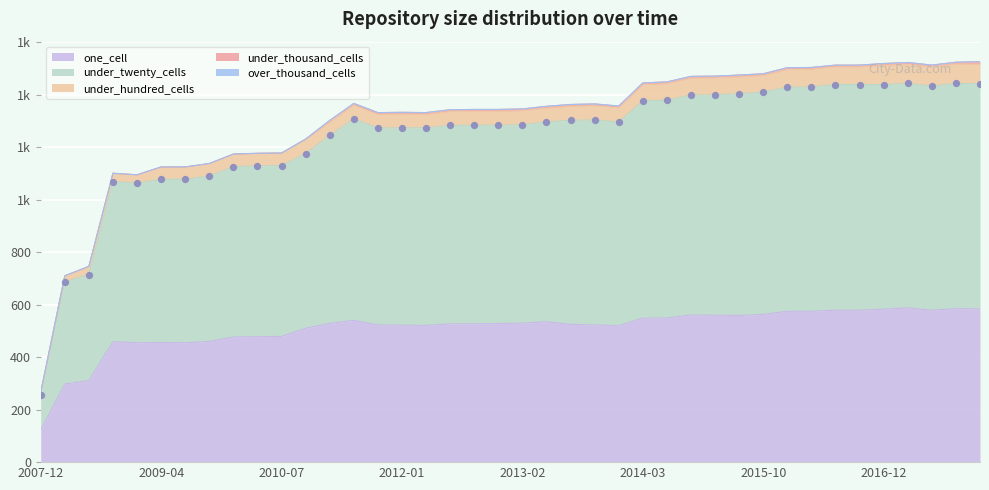

At how many categories does at least one series exceed 638?

32